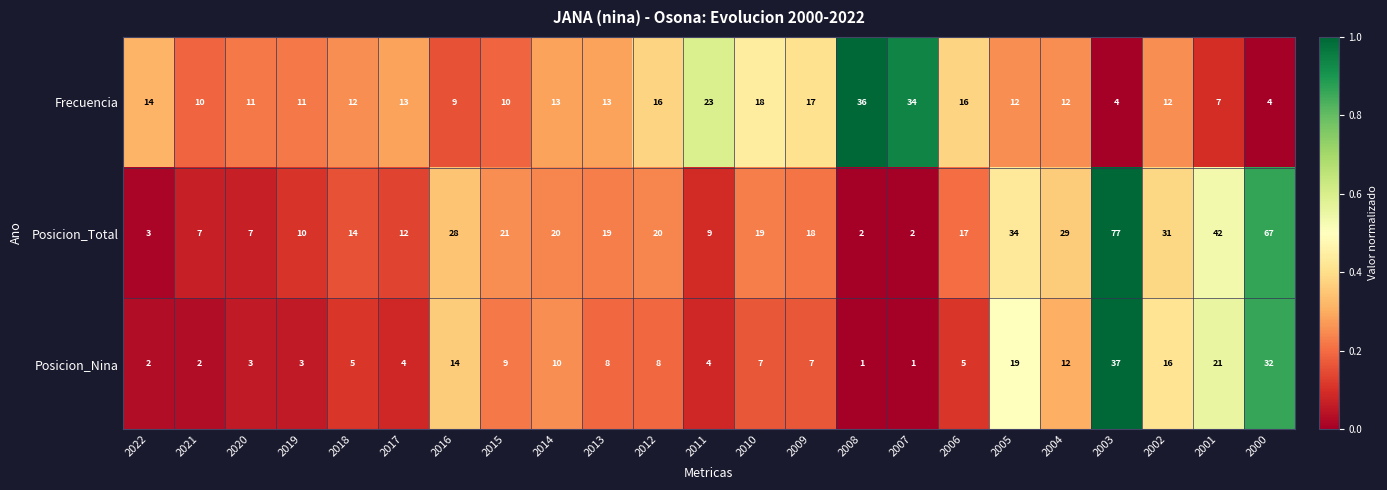

How many data points does each series have?

23